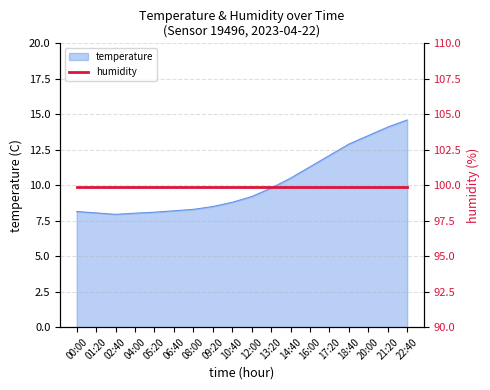

Rank the categories by value from highest to lowest.

22:40, 21:20, 20:00, 18:40, 17:20, 16:00, 14:40, 13:20, 12:00, 10:40, 09:20, 08:00, 06:40, 00:00, 05:20, 01:20, 04:00, 02:40